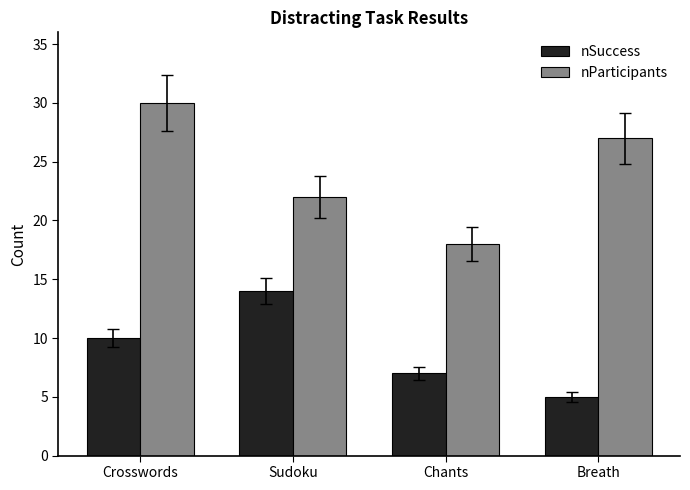

The value of nSuccess at Breath is 7. True or false?

False